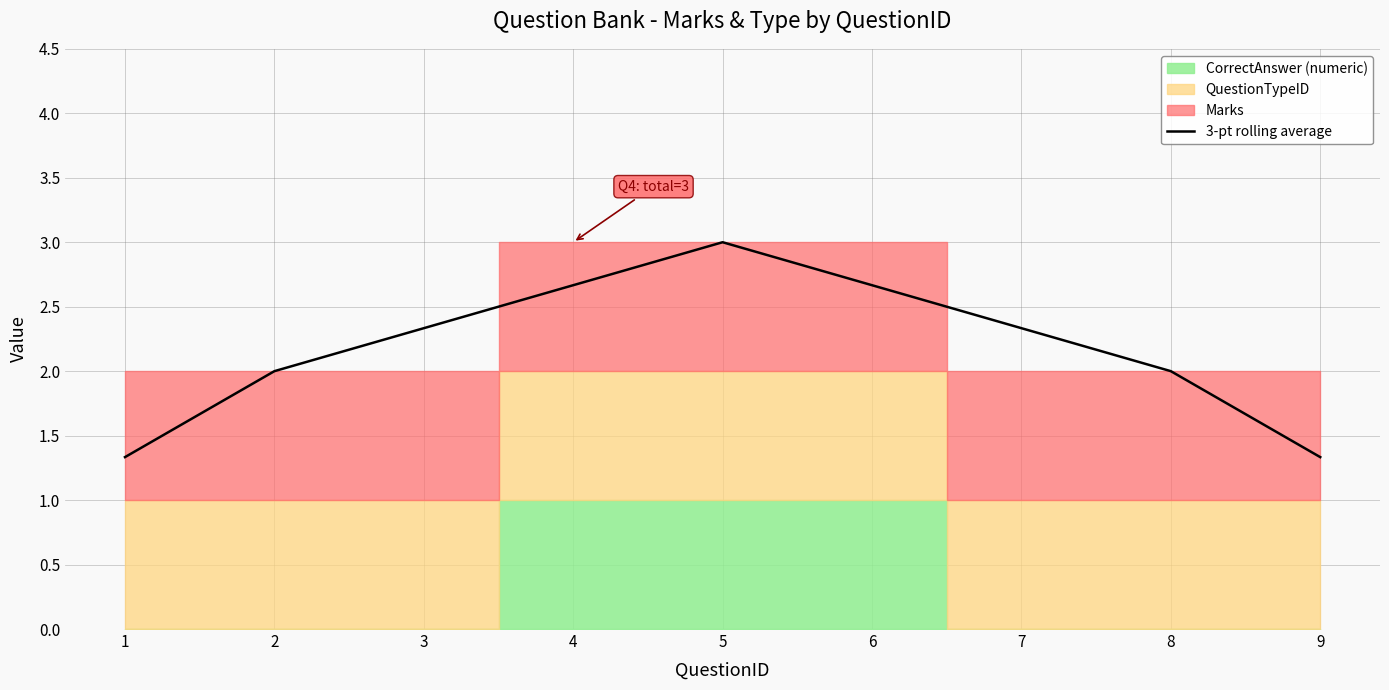

What is the ratio of the value at 9 to the value at 4?

0.5